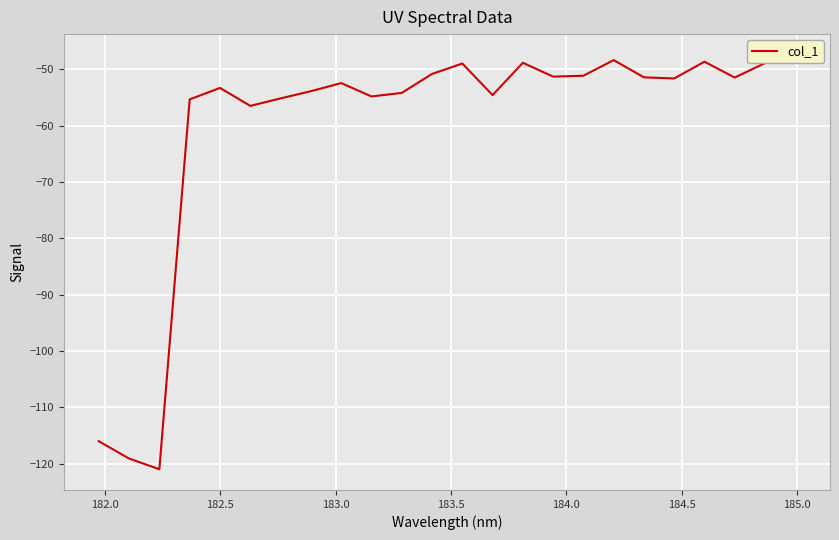

Reading left to right, transcribe all the data shown in this chart.

-116.0	-119.1	-121.0	-55.3	-53.3	-56.5	-55.1	-53.9	-52.4	-54.8	-54.2	-50.8	-48.9	-54.6	-48.8	-51.3	-51.1	-48.3	-51.4	-51.6	-48.6	-51.4	-48.9	-47.4